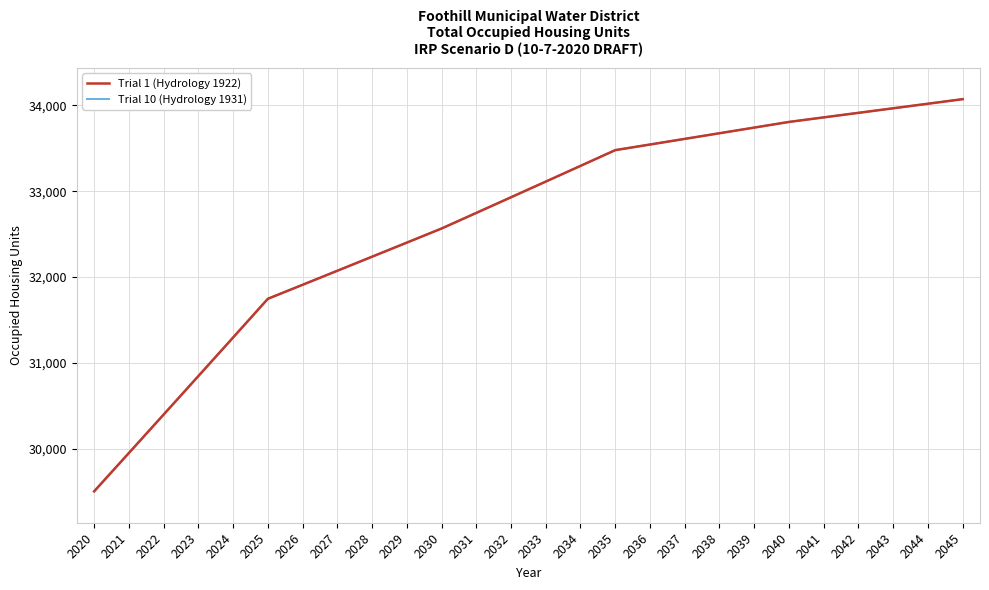

Is this an area chart (filled region under the line)?

No